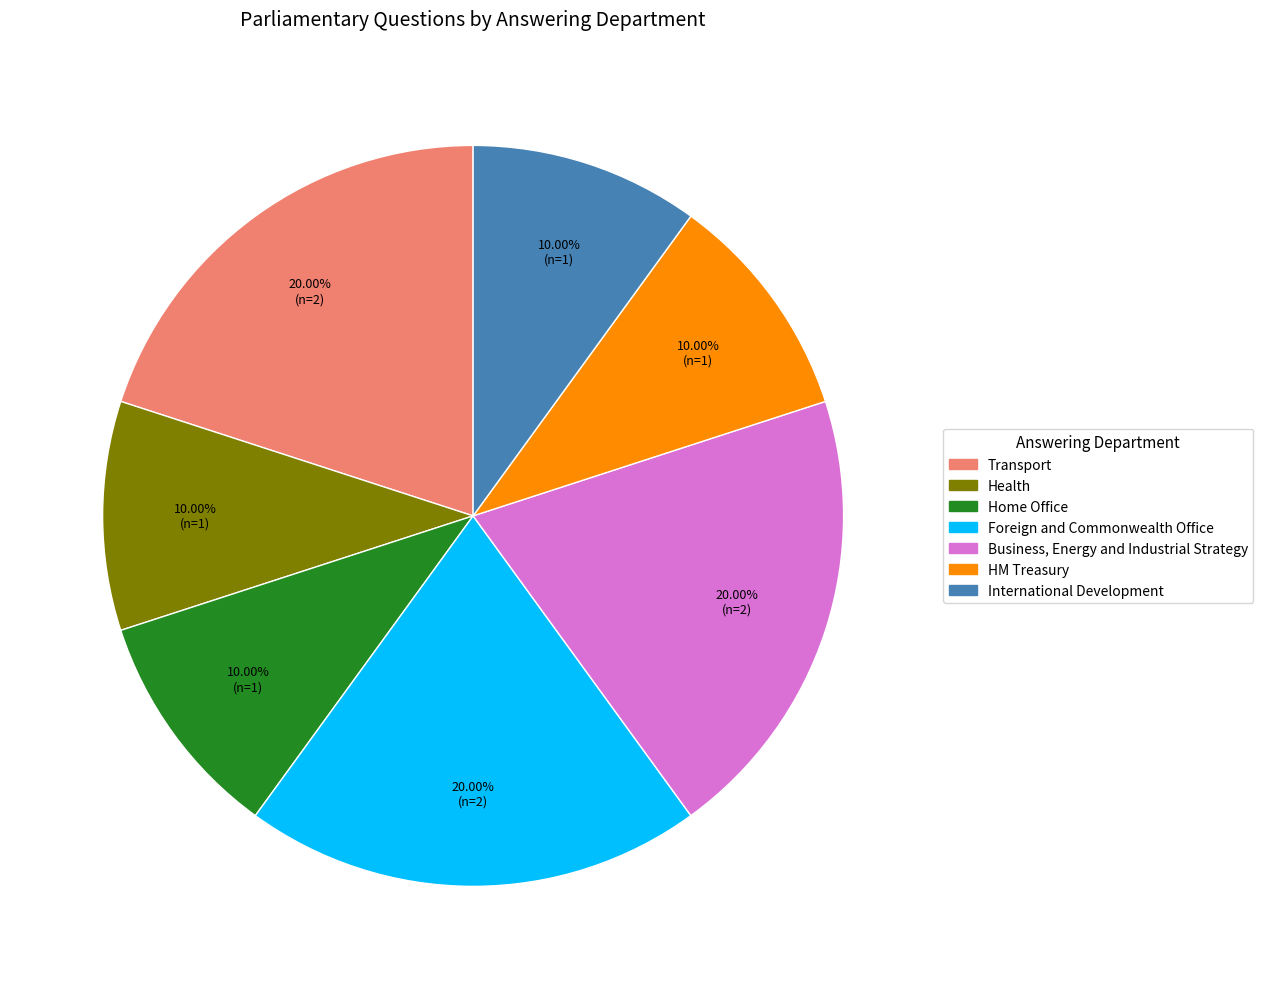

Do Home Office and International Development together represent more than half of the pie?

No